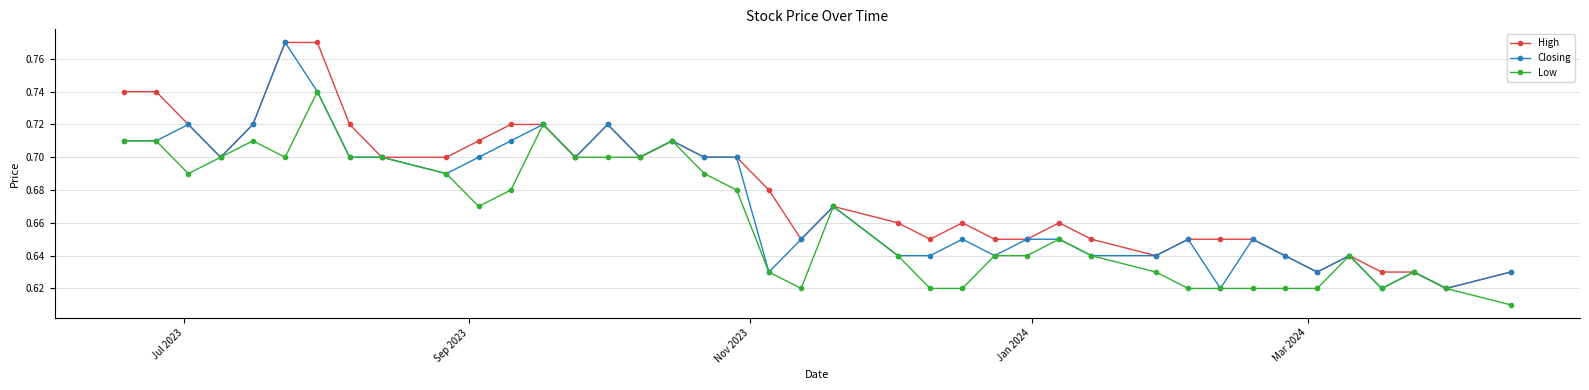

True or false: High has more than 1 interior local peaks.

True